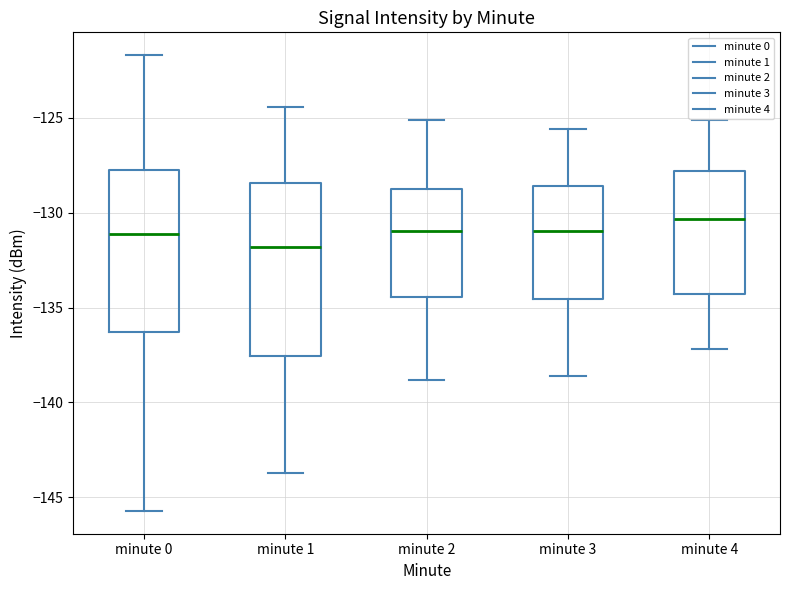

Where does the lower whisker of the box for minute 0 end on the y-axis? The values are not printed on the chart, so give them approximately, as read against the axis.

-145.5